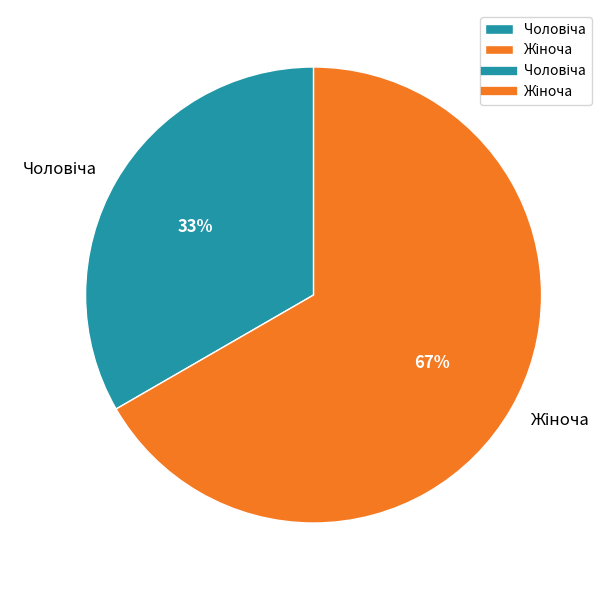

To the nearest percent, what is the average slice percentage?

50%